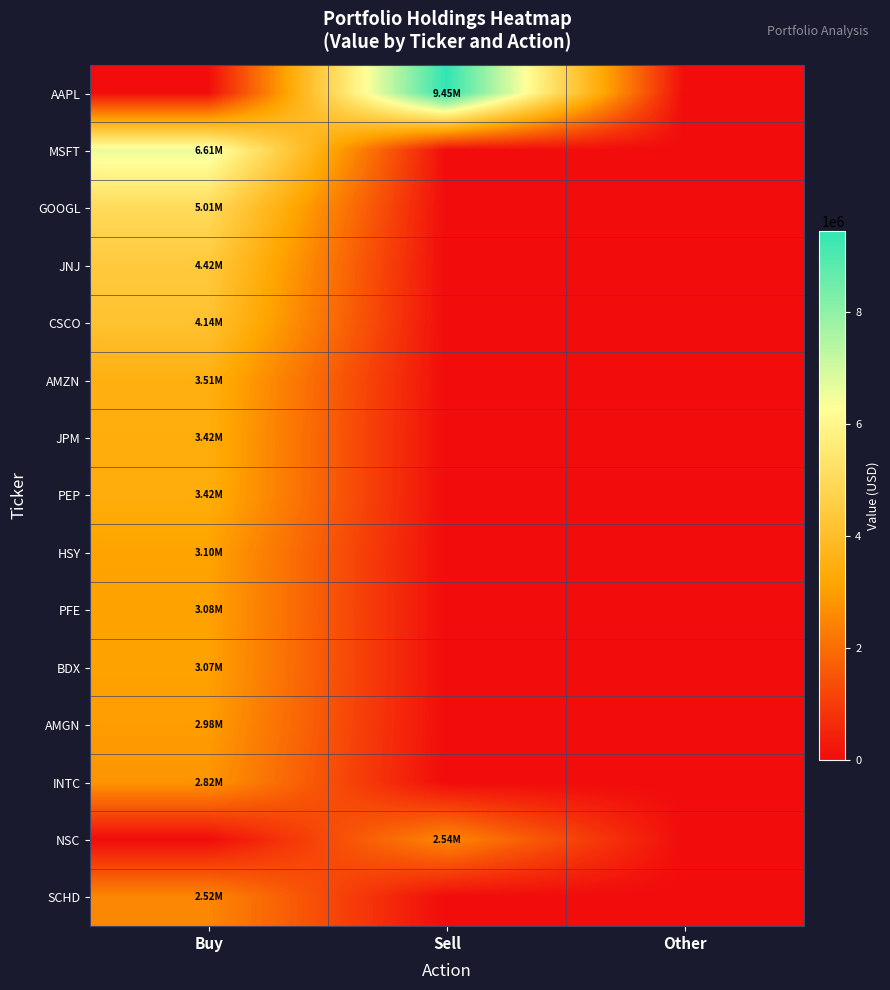

What is the total value across all series at Sell?

11981000